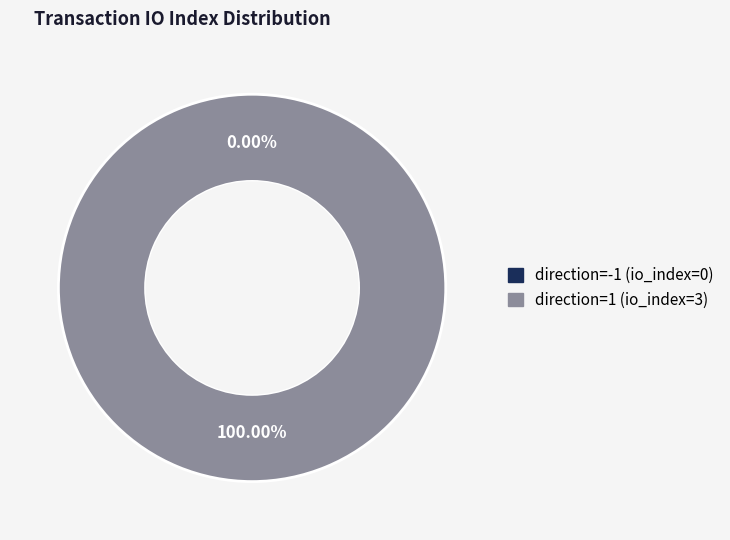

Do direction=1 (io_index=3) and direction=-1 (io_index=0) together represent more than half of the pie?

Yes